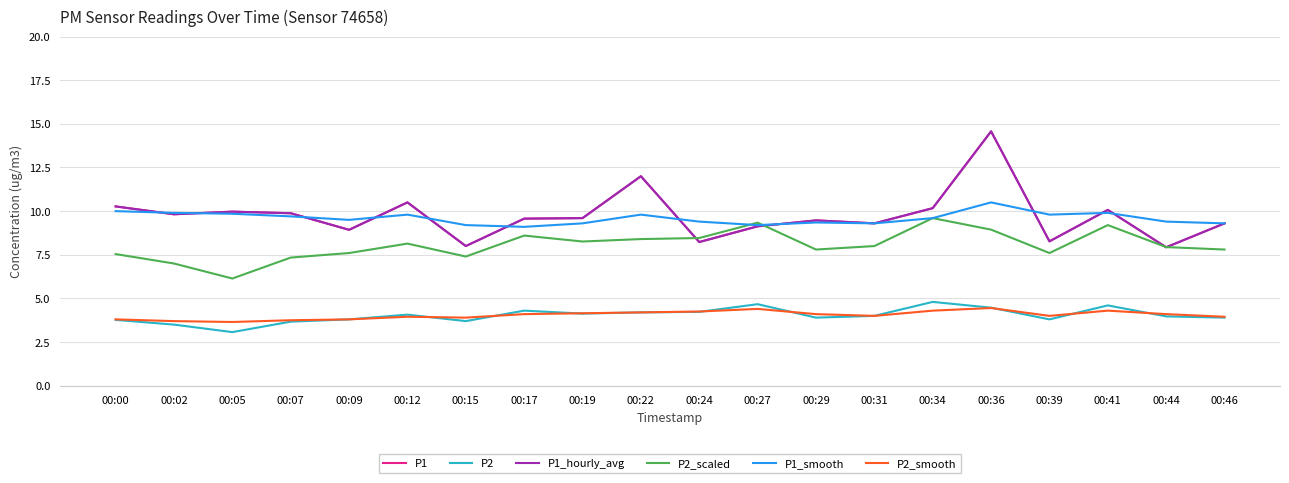

Is this an area chart (filled region under the line)?

No